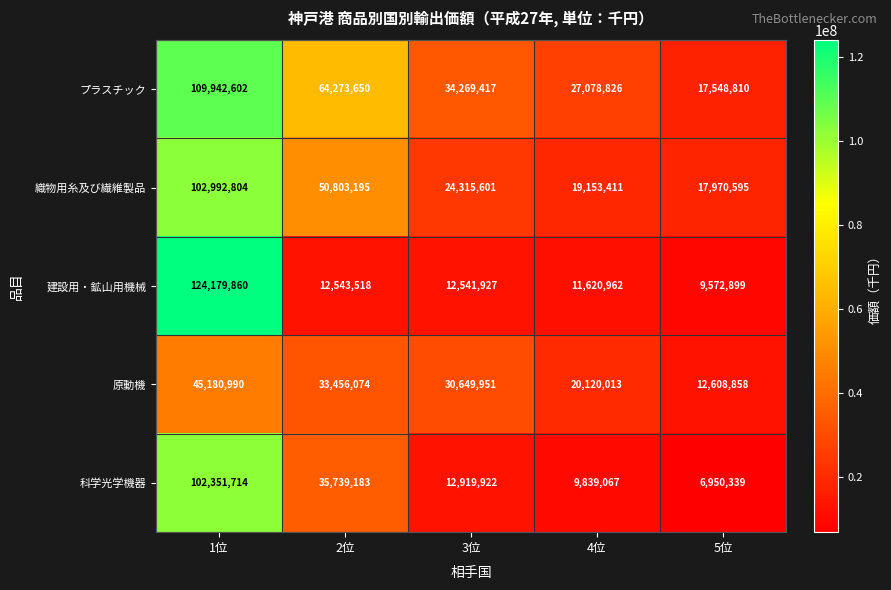

Which category has the highest value in the 織物用糸及び繊維製品 series?

1位